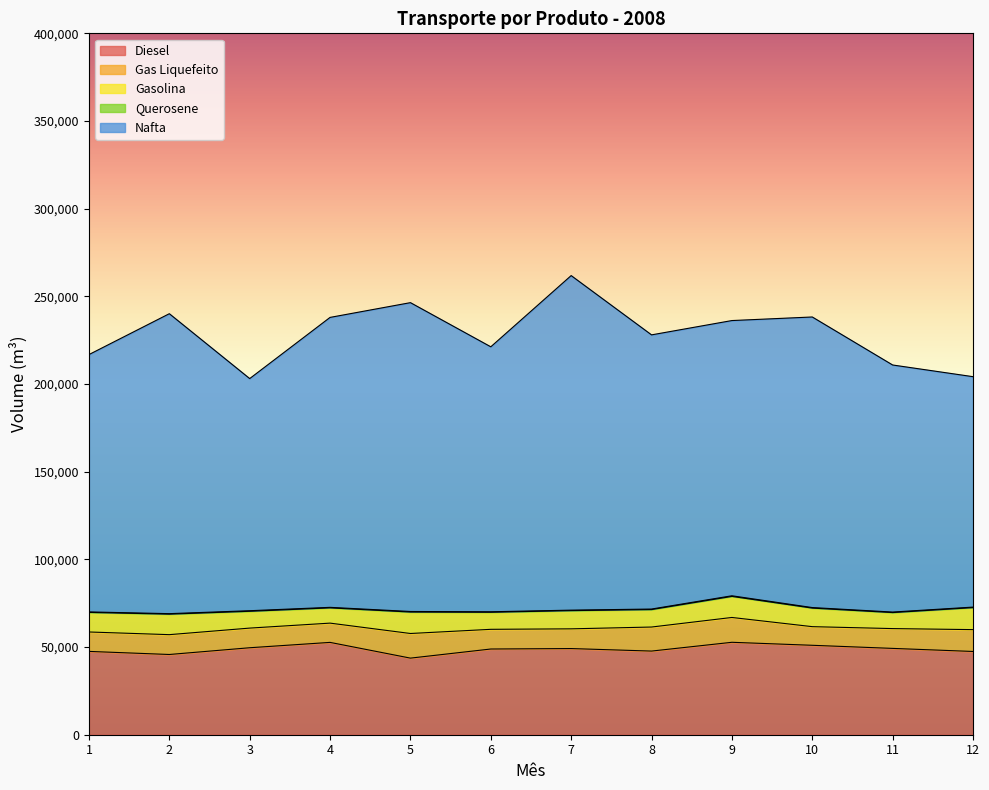

What is the value of the Querosene point at the 8th from the left?

285